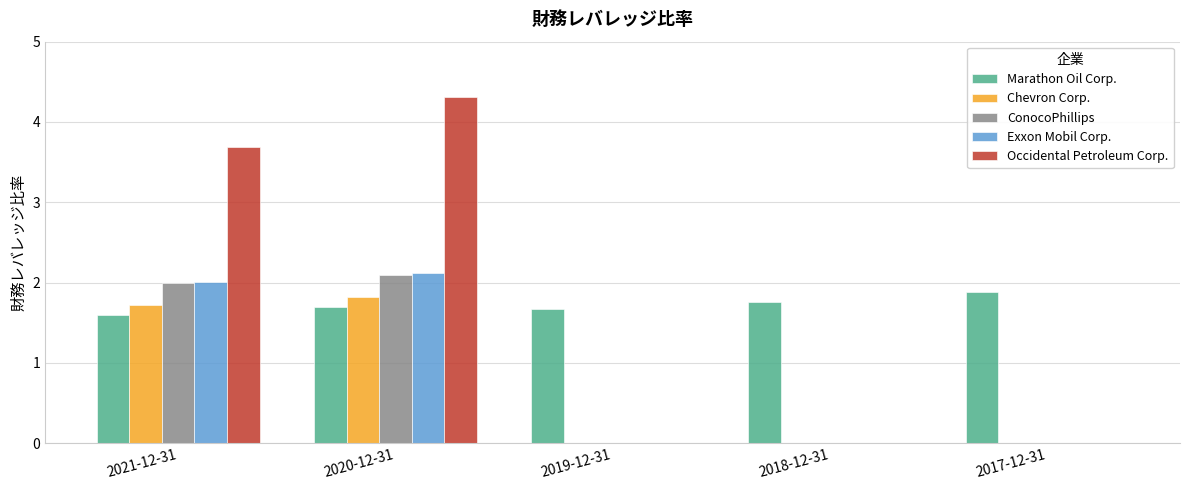

The value of Exxon Mobil Corp. at 2020-12-31 is 1.1. True or false?

False